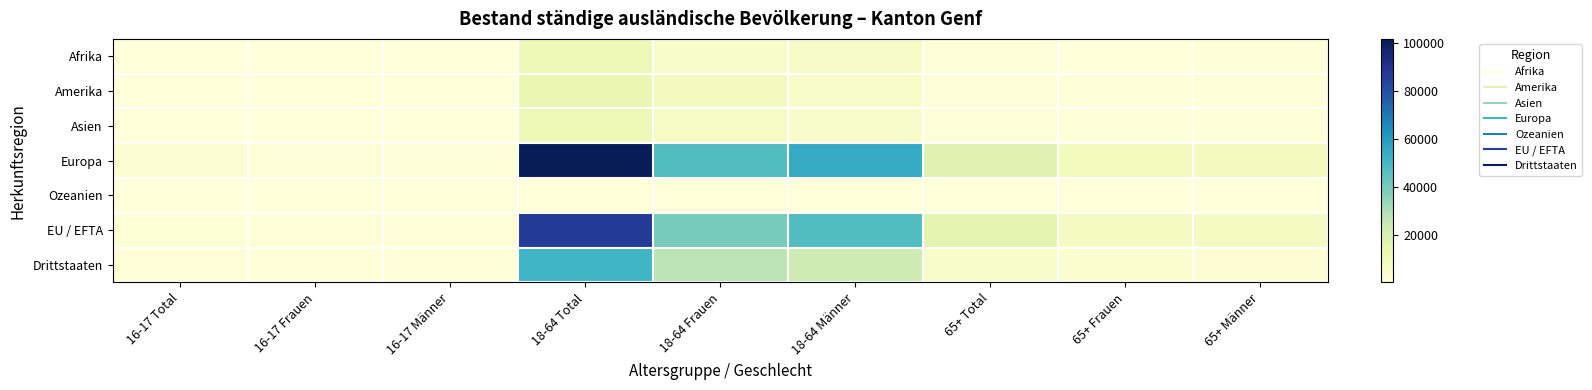

Which label corresponds to the largest value in the chart?

18-64 Total